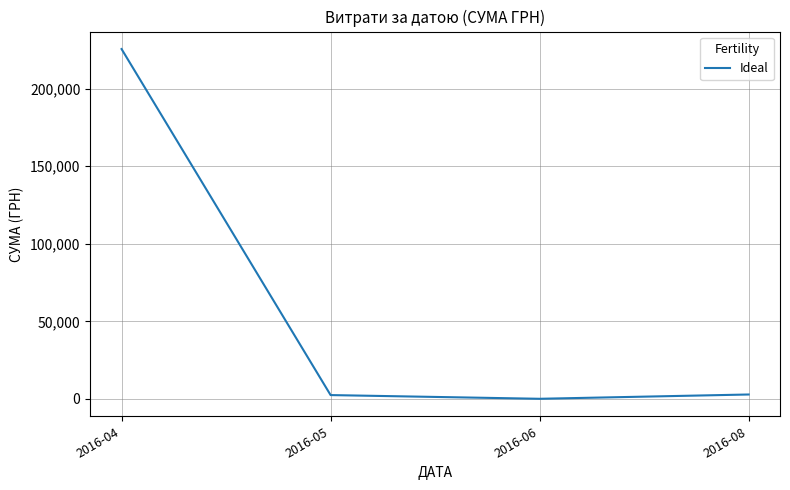

Which has a higher value, 2016-04 or 2016-08?

2016-04